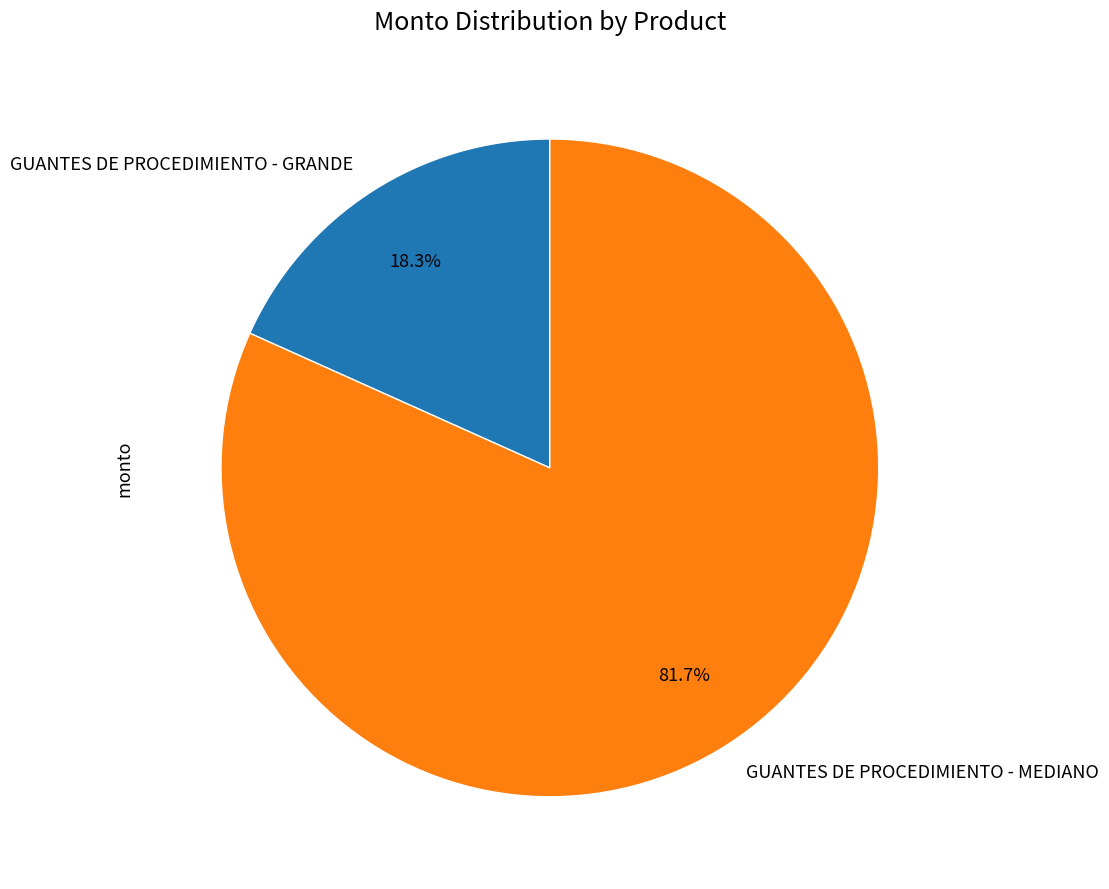

To the nearest percent, what is the difference between the GUANTES DE PROCEDIMIENTO - GRANDE and GUANTES DE PROCEDIMIENTO - MEDIANO slice percentages?

63%